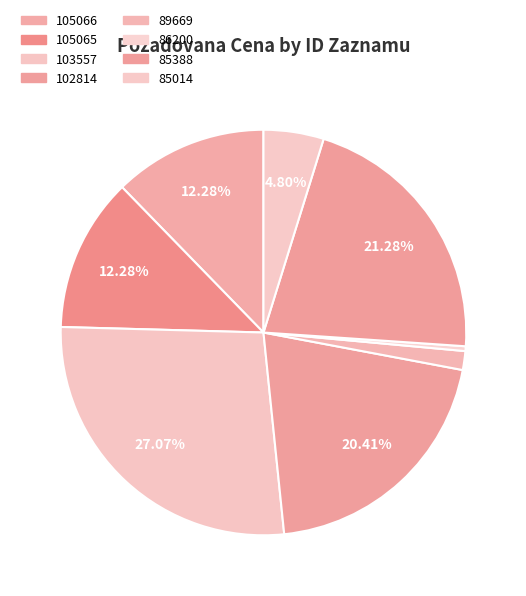

Is 85014 the majority of the pie?

No